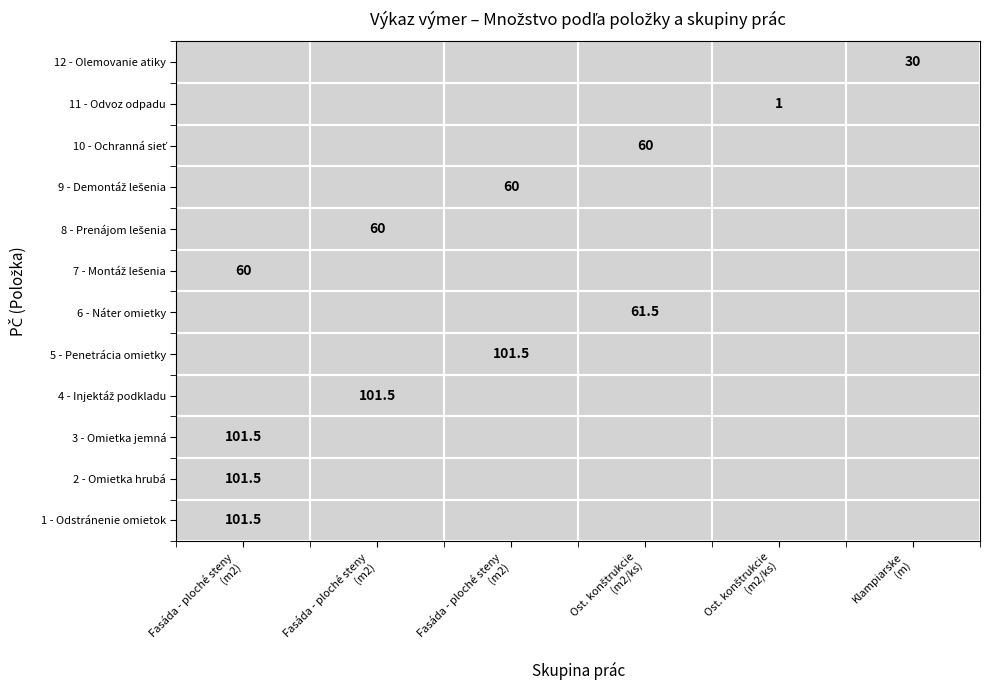

What is the spread (max minus min) of values at 3?

101.5